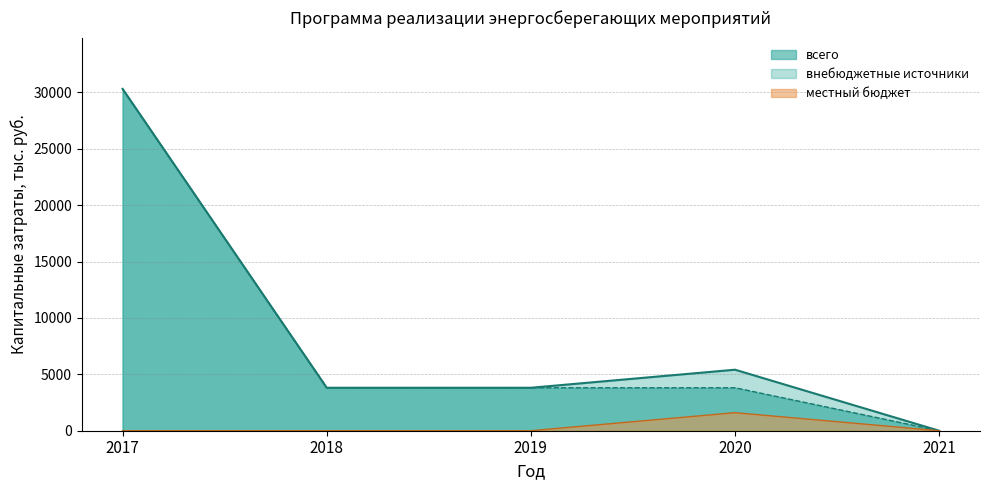

At which label is всего closest to 15155?

2020